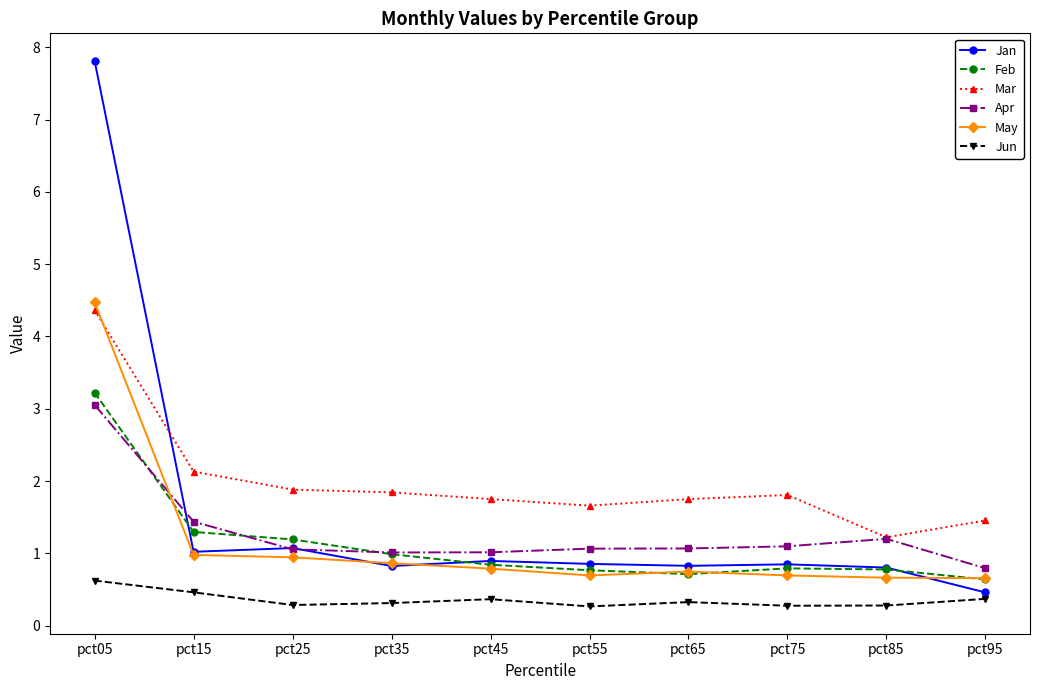

Is the value of Jun at pct55 greater than the value of Apr at pct65?

No